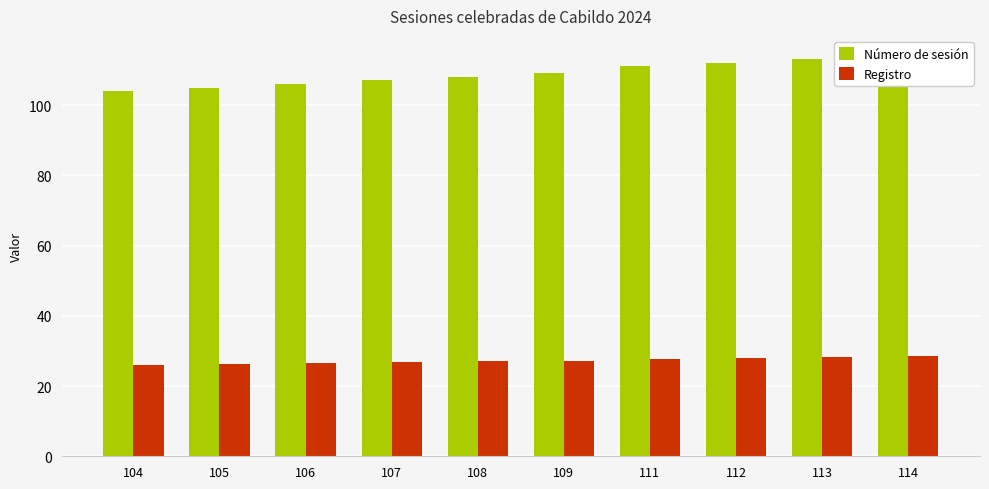

Reading right to left, transcribe all the data shown in this chart.

Número de sesión: 114=114.0	113=113.0	112=112.0	111=111.0	109=109.0	108=108.0	107=107.0	106=106.0	105=105.0	104=104.0
Registro: 114=28.5	113=28.2	112=28.0	111=27.8	109=27.2	108=27.0	107=26.8	106=26.5	105=26.2	104=26.0